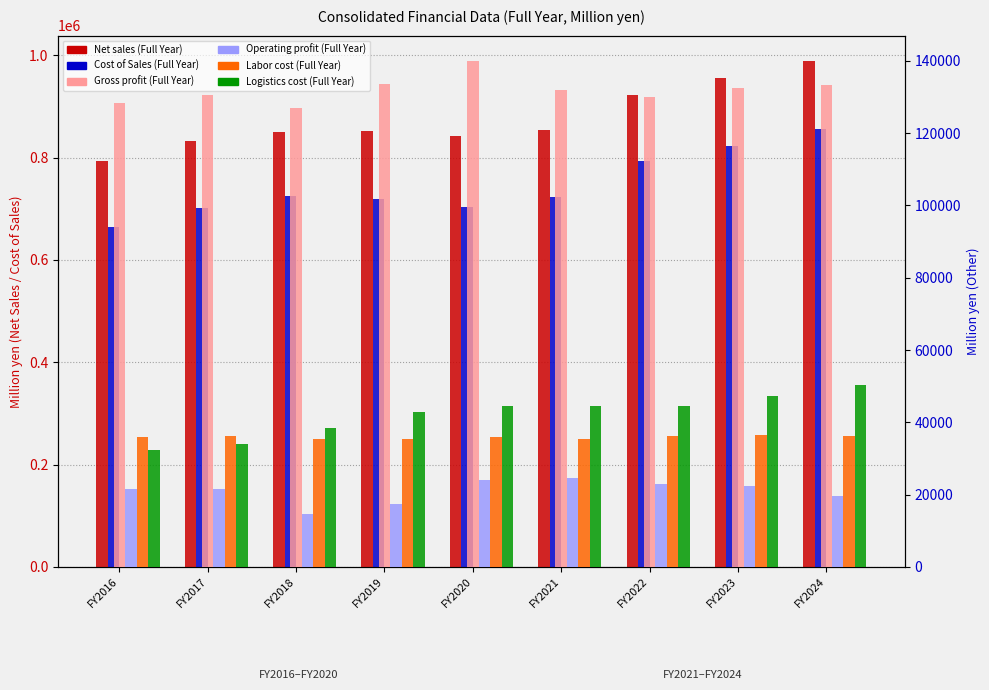

Is it true that Logistics cost (Full Year) equals 11463 at FY2024?

False